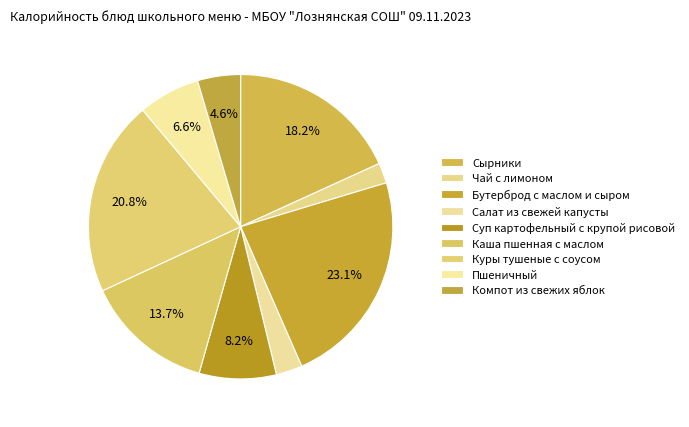

To the nearest percent, what percentage of the pie is Куры тушеные с соусом?

21%